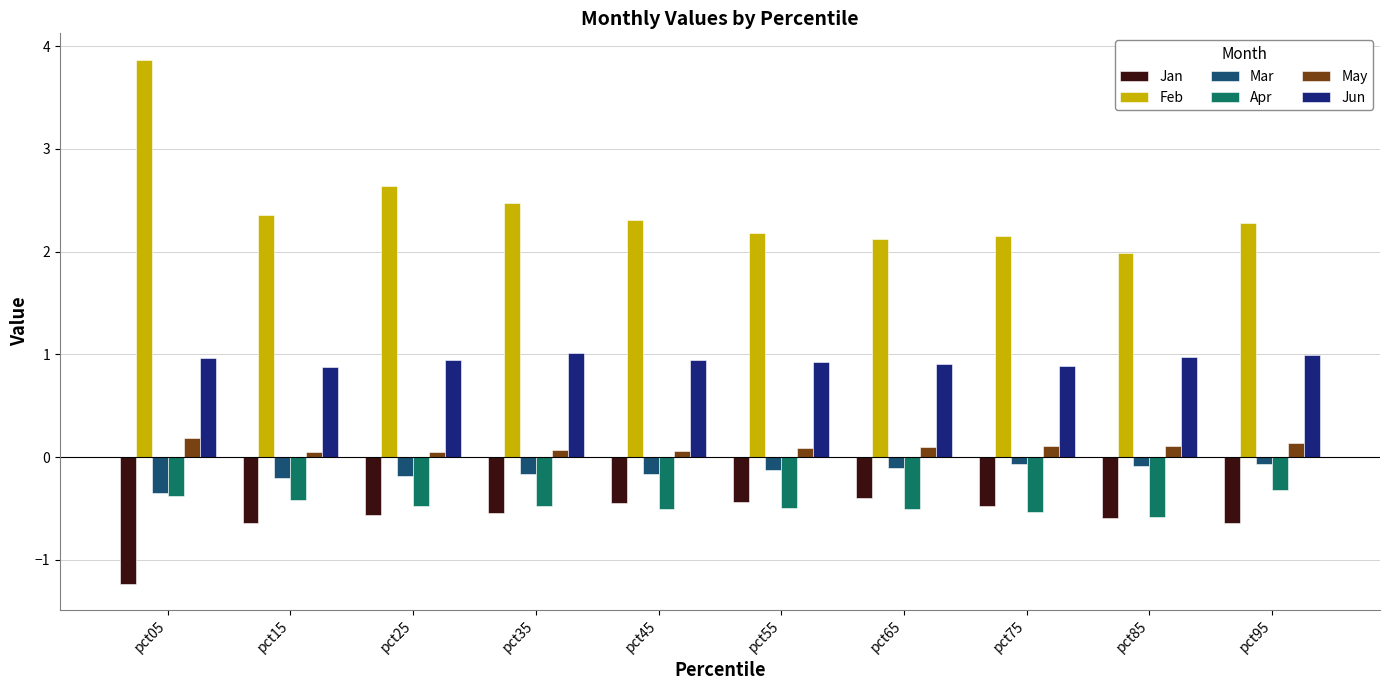

Is it true that Jan equals -0.5 at pct75?

True